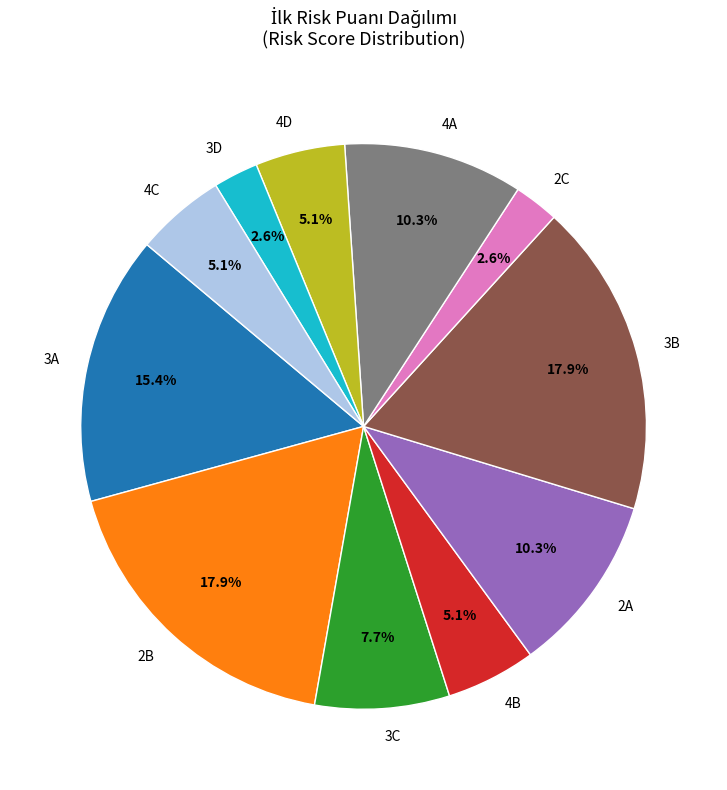

To the nearest percent, what is the average slice percentage?

9%